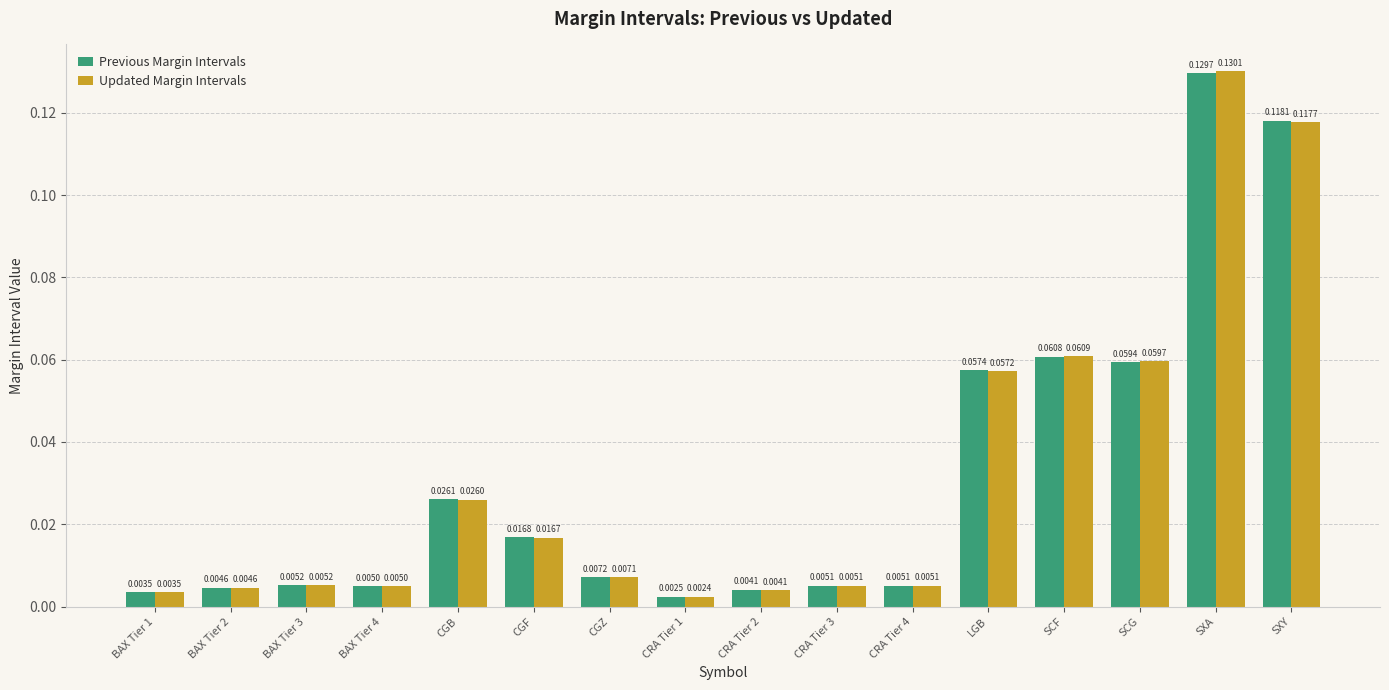

At how many categories does at least one series exceed 0?

16